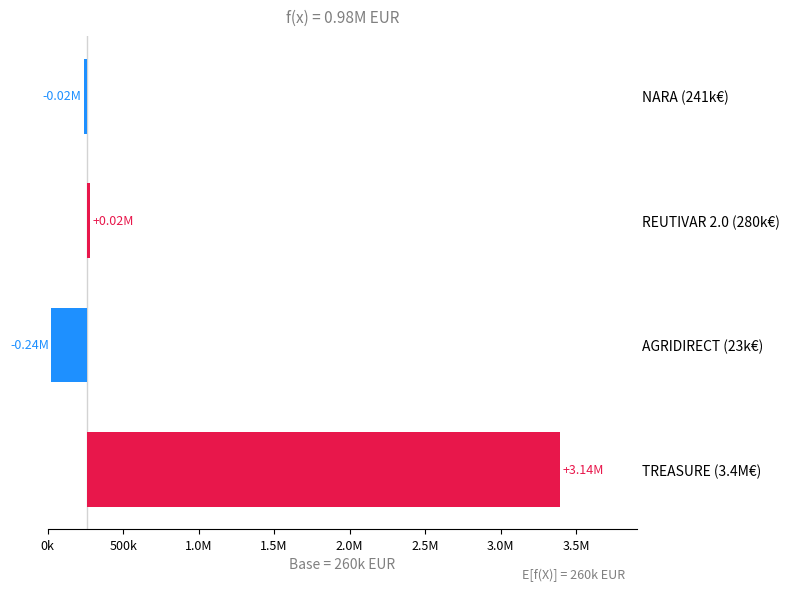

What is the difference between the maximum and minimum values?

3372846.0